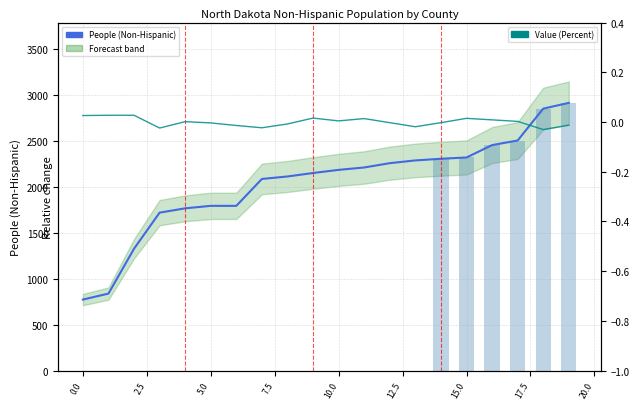

True or false: People (Non-Hispanic) has a value of 3730.3 at Hettinger.

False